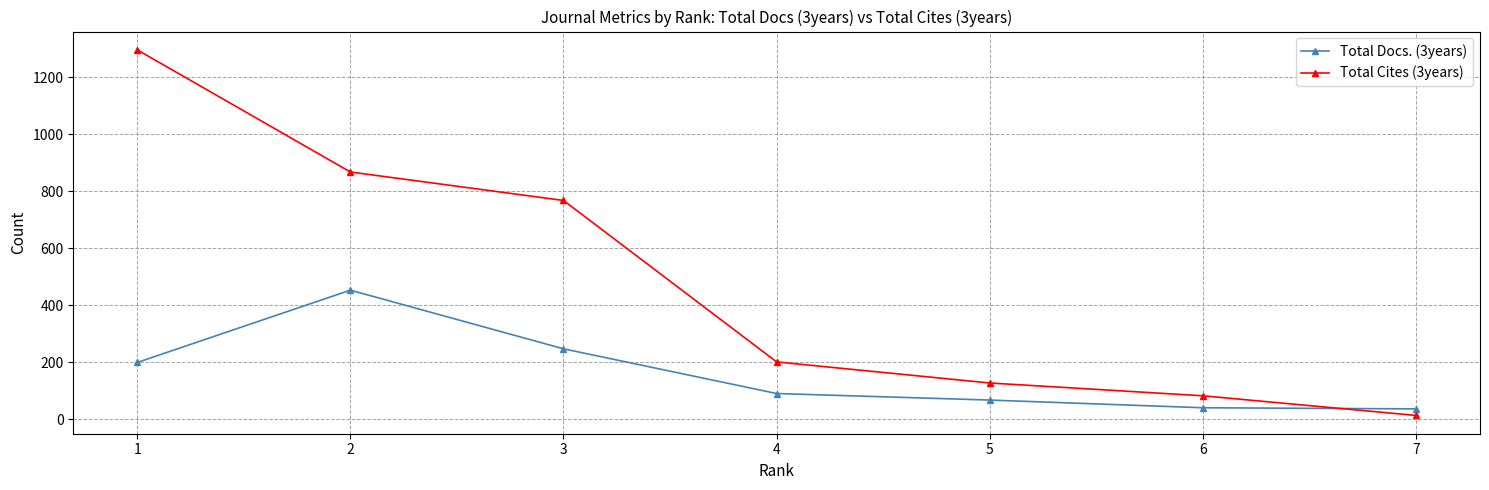

Which category has the lowest value across all series?

7